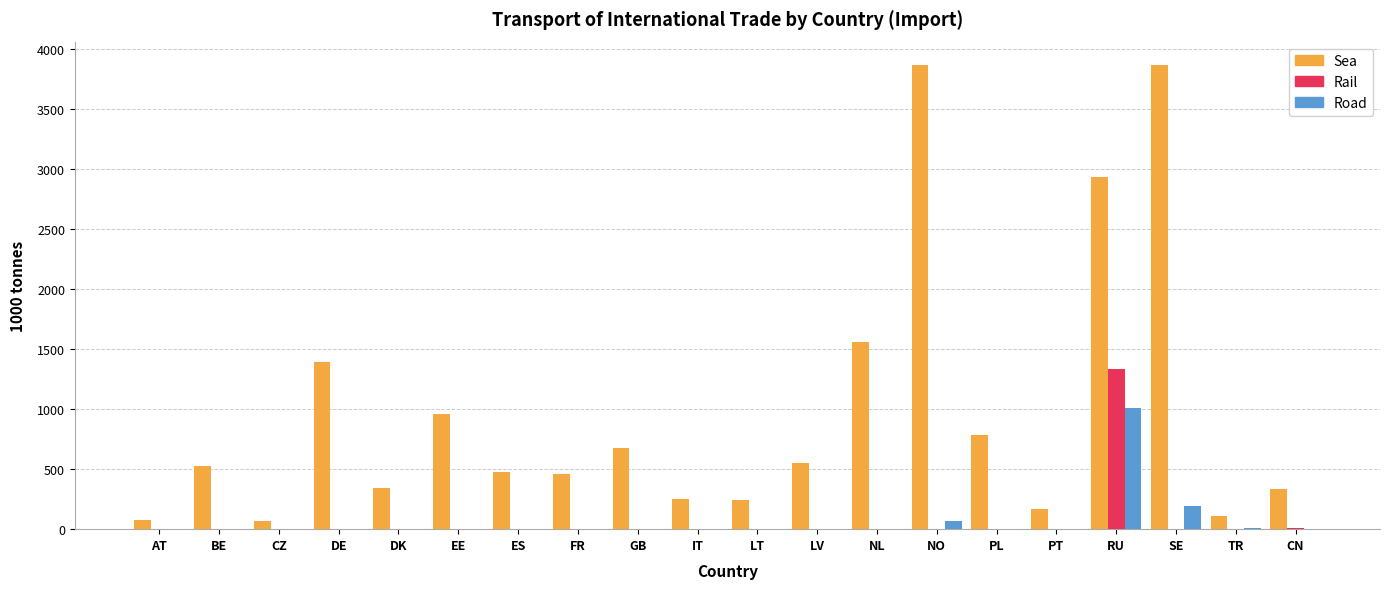

At which category is the sum across all series the highest?

RU